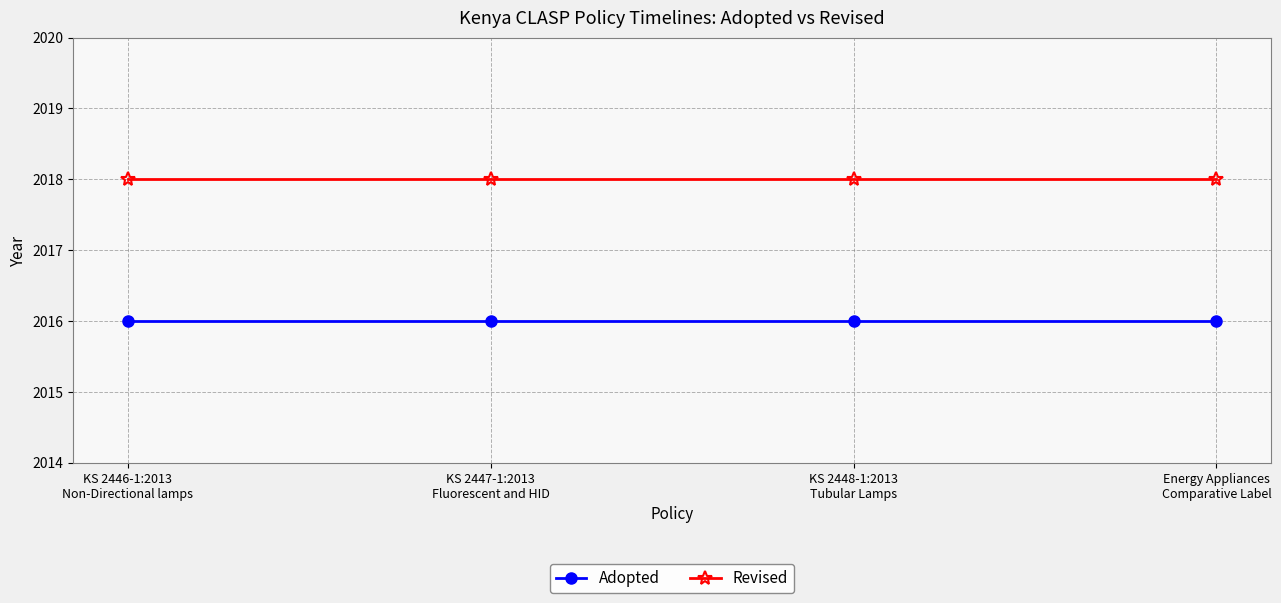

What is the total value across all series at KS 2447-1:2013
Fluorescent and HID?

4034